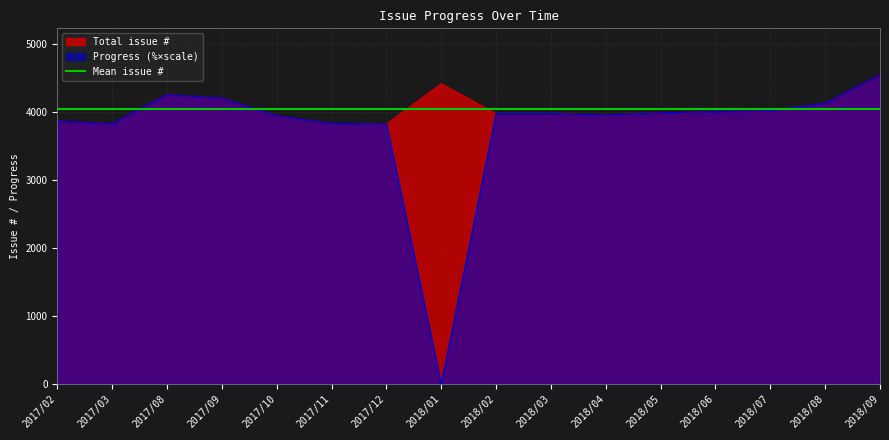

What is the average value of the Progress (%) series?

3776